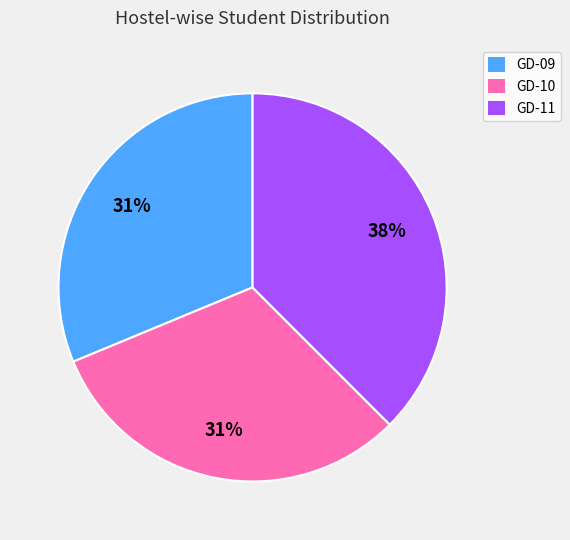

To the nearest percent, what is the average slice percentage?

33%